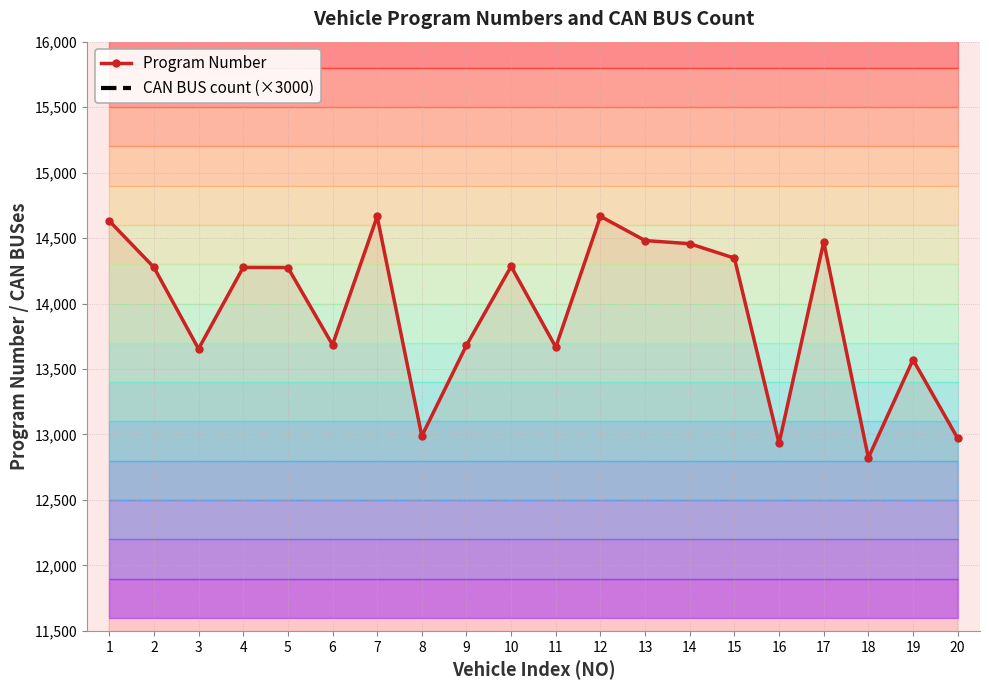

True or false: CAN BUS count (×3000) and Program Number intersect in this chart.

False